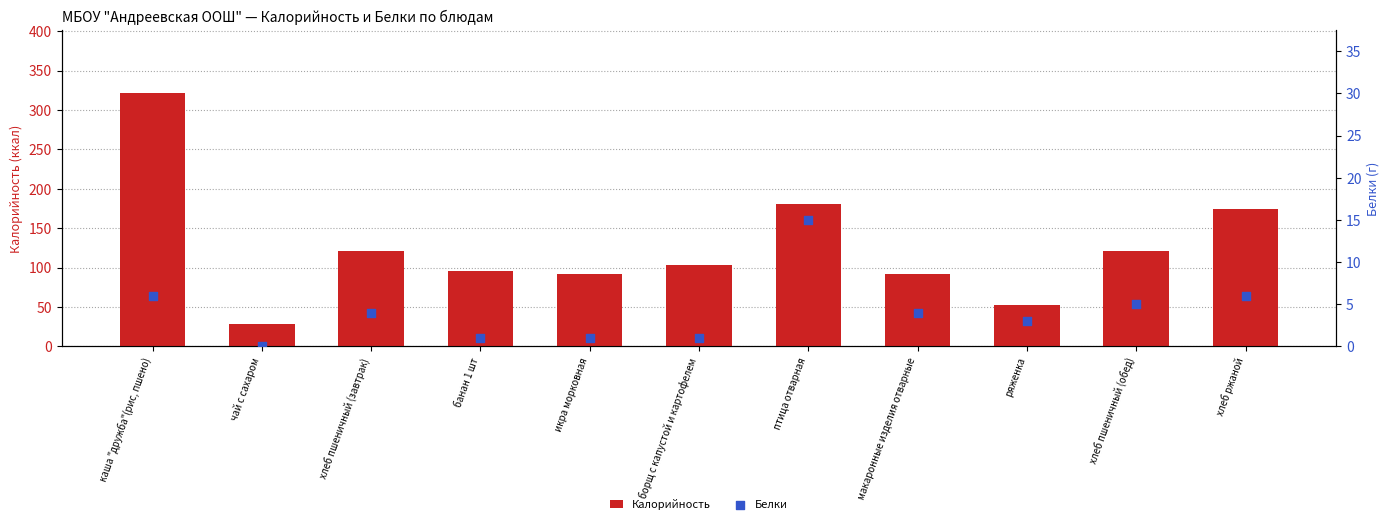

Which series reaches the minimum Y coordinate?

Белки